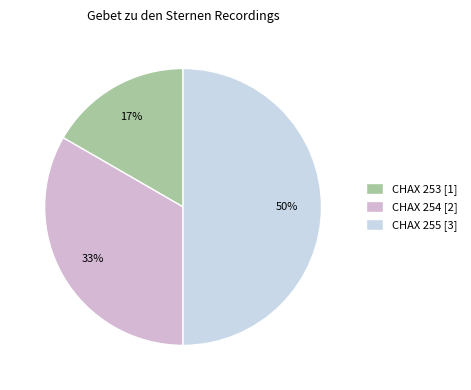

Which has a higher value, CHAX 254 or CHAX 255?

CHAX 255